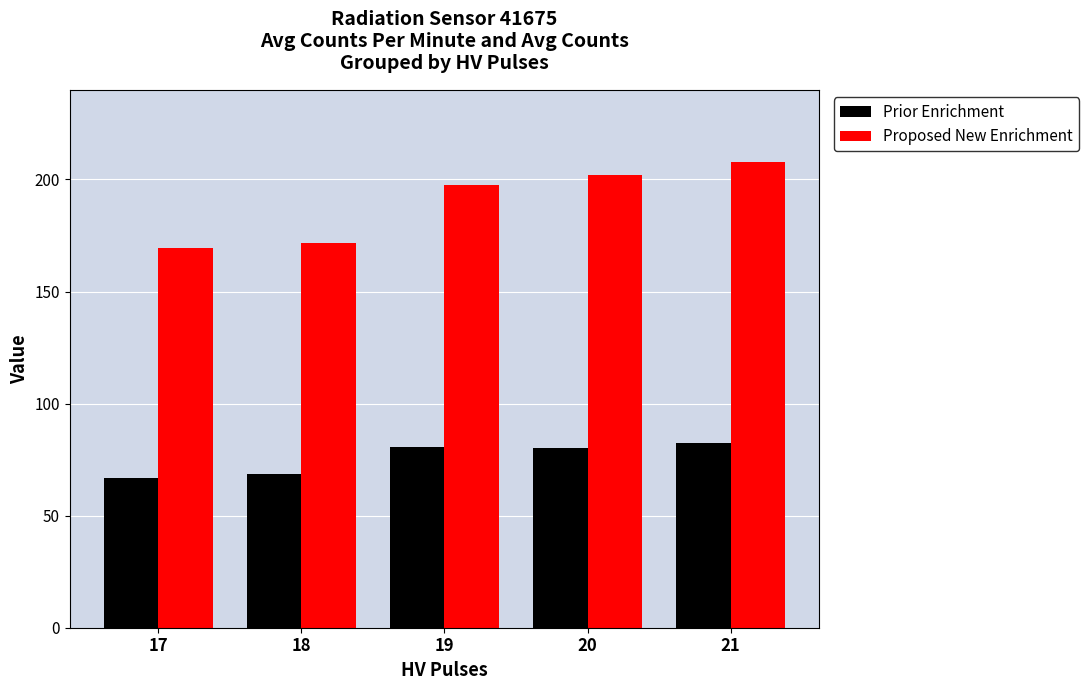

What is the total value across all series at 19?

278.4